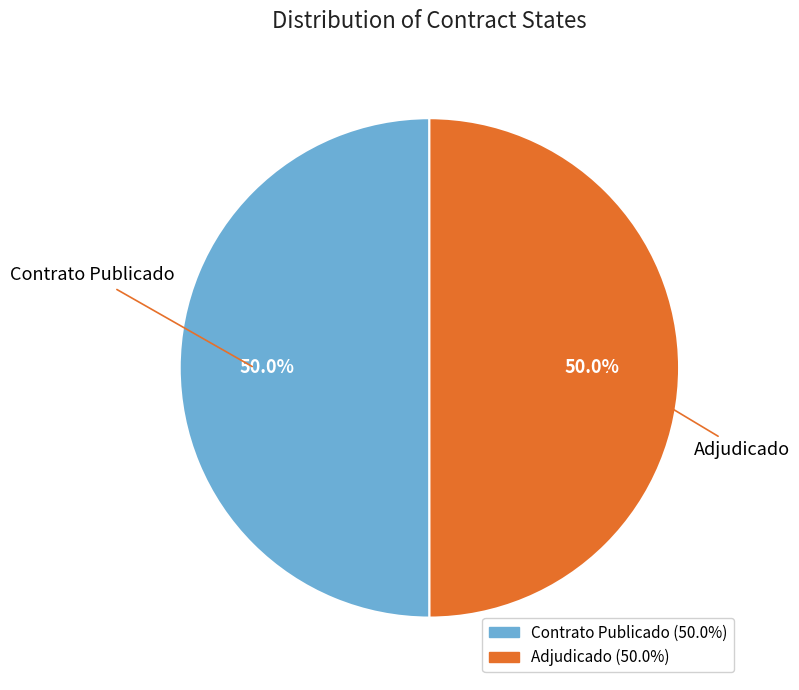

How many segments does this pie chart have?

2